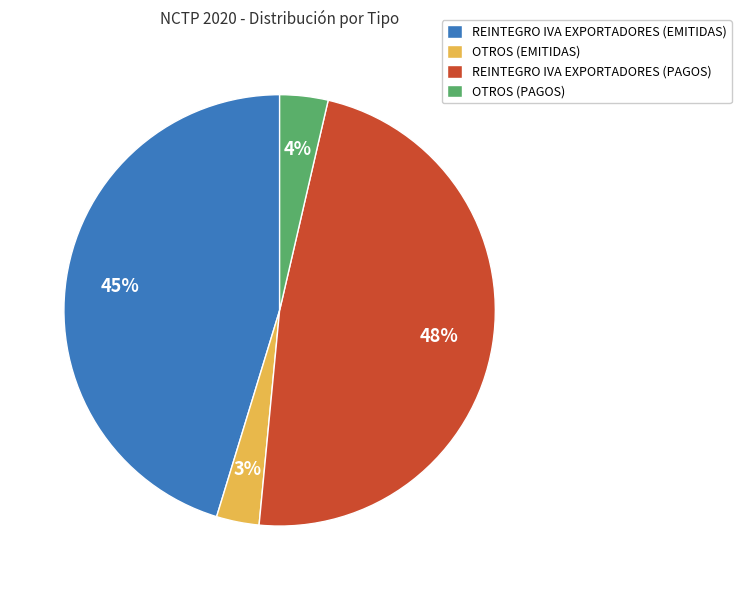

How many slices are in this pie chart?

4